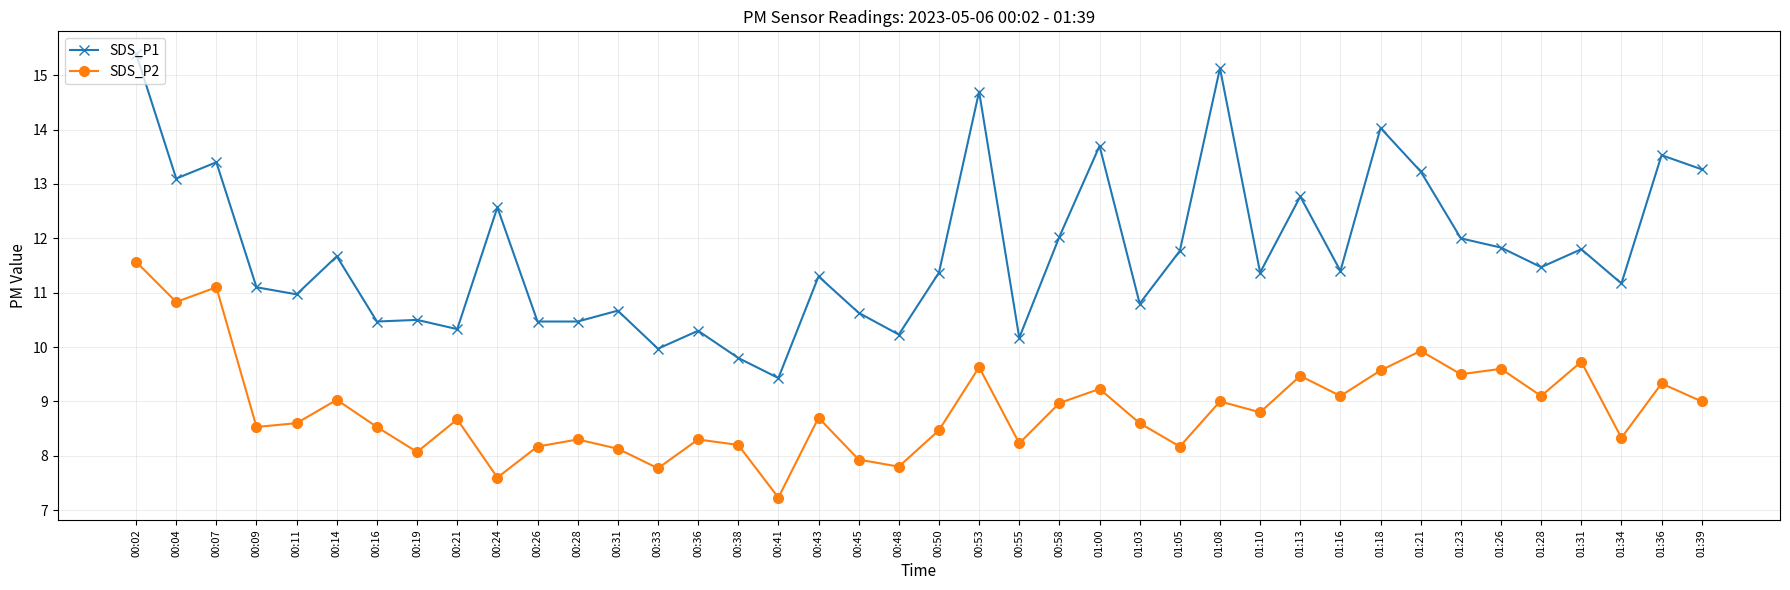

Which category has the highest value across all series?

00:02